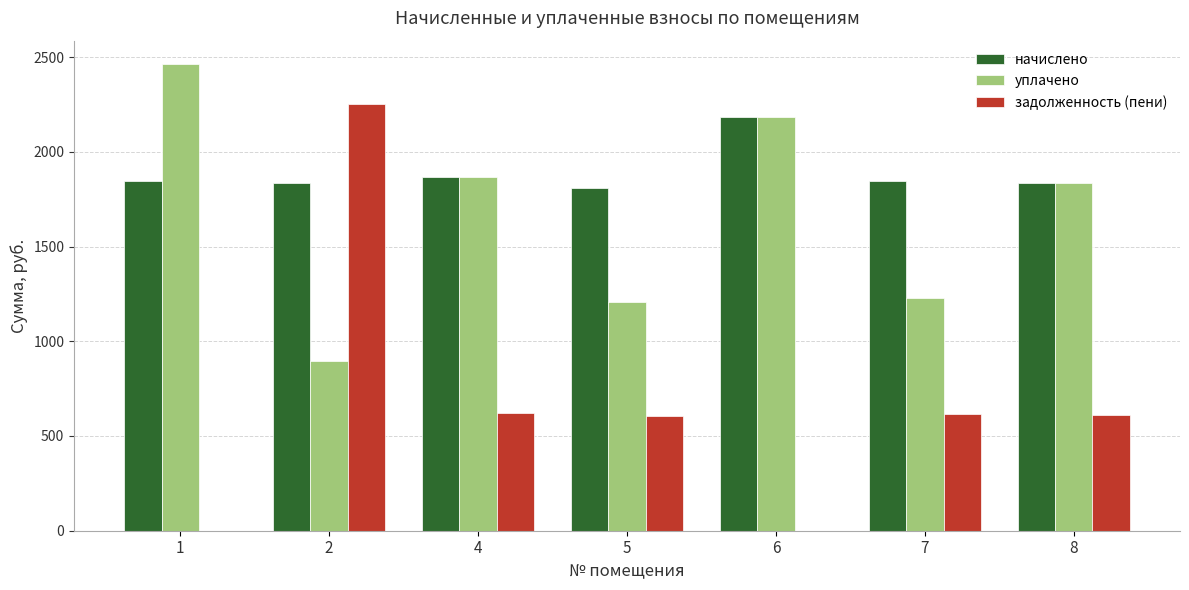

What is the spread (max minus min) of values at 2?

1359.2